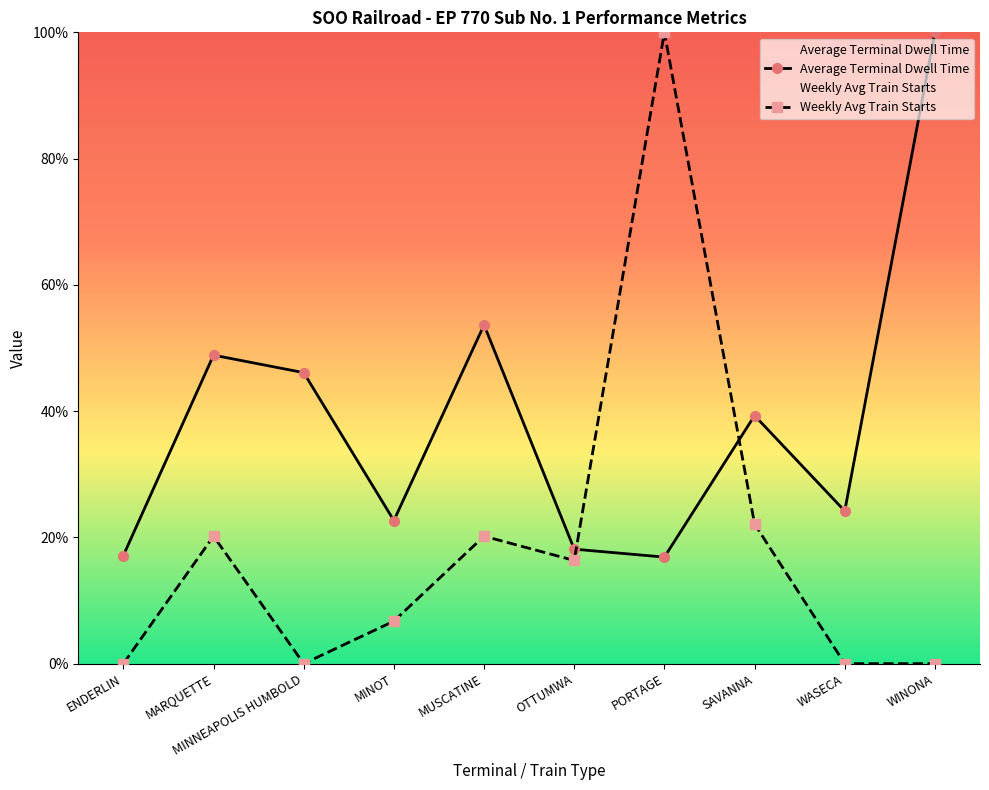

Which category has the highest value in the Weekly Avg Train Starts series?

PORTAGE